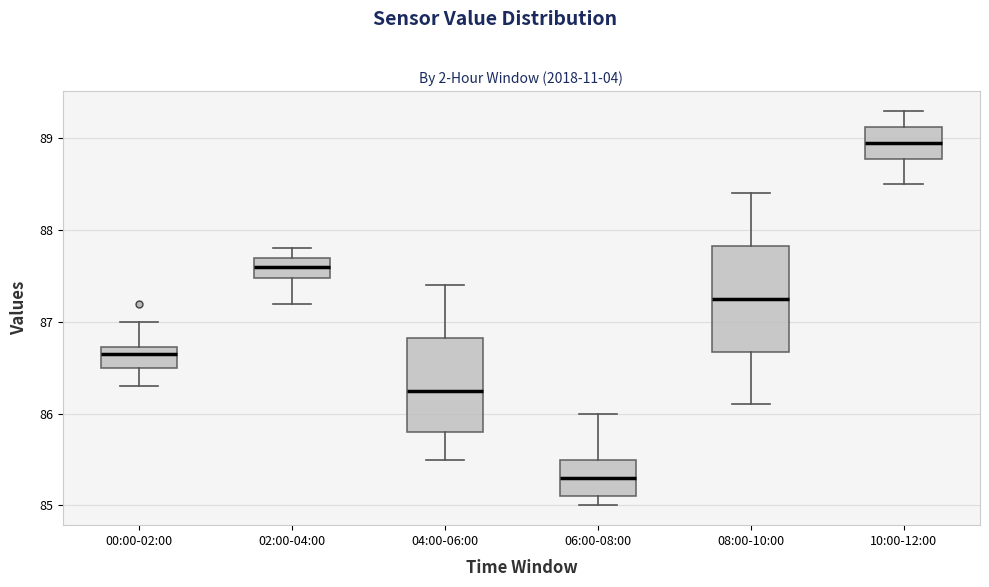

Which box is the tallest, from its lower edge to its upper edge?

08:00-10:00